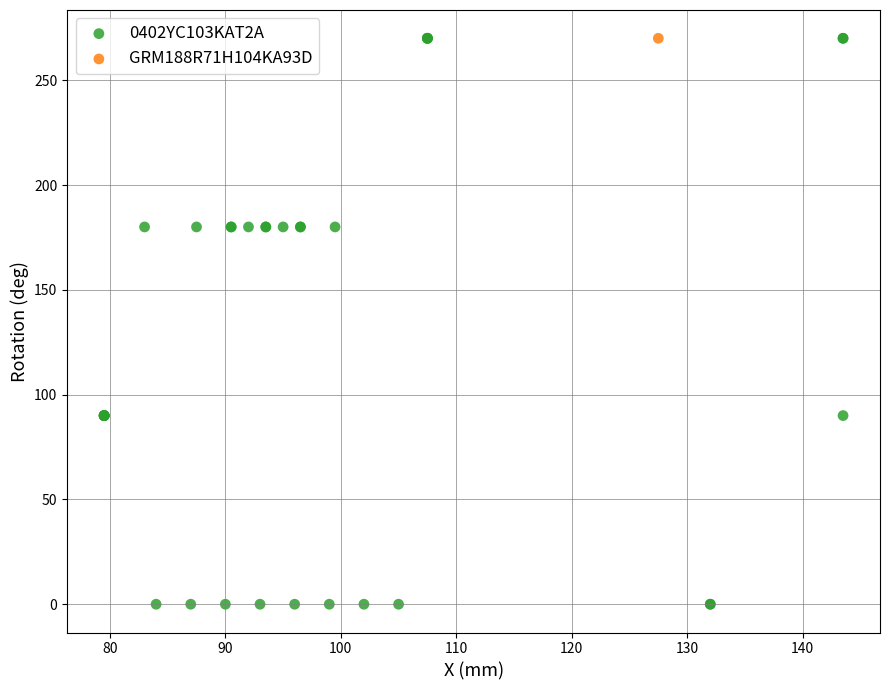

What are all the series names shown in the legend?

0402YC103KAT2A, GRM188R71H104KA93D